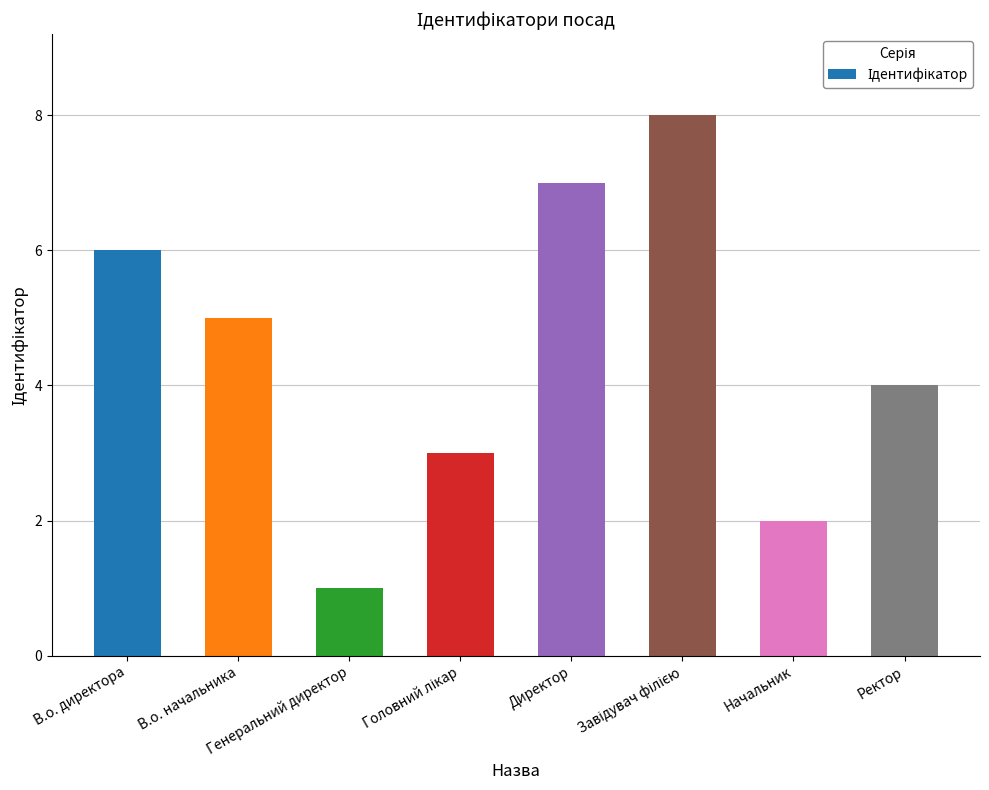

Reading right to left, list all the values displayed in this chart.

4	2	8	7	3	1	5	6